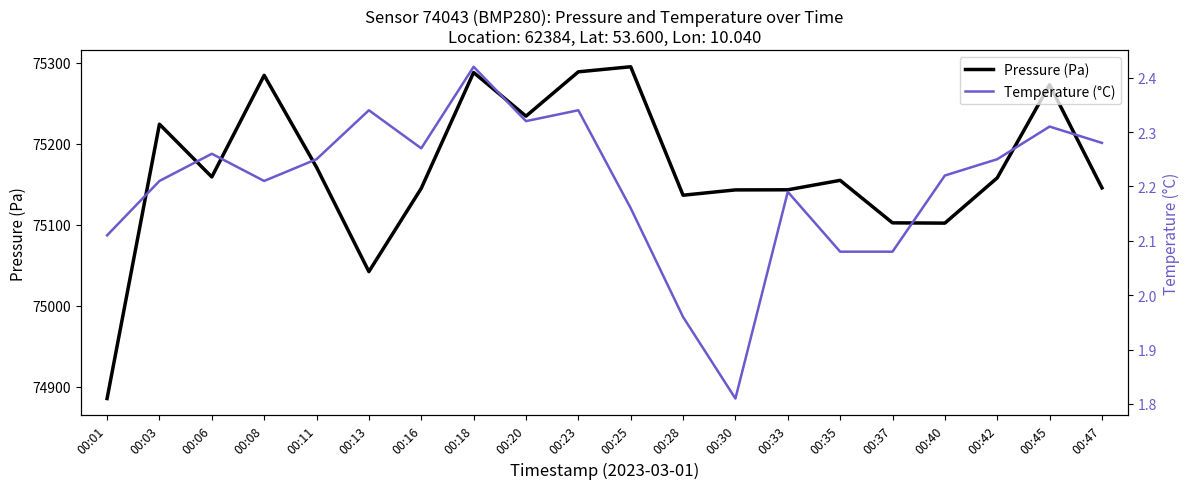

What is the difference between the Temperature (°C) values at 00:37 and 00:11?

0.2